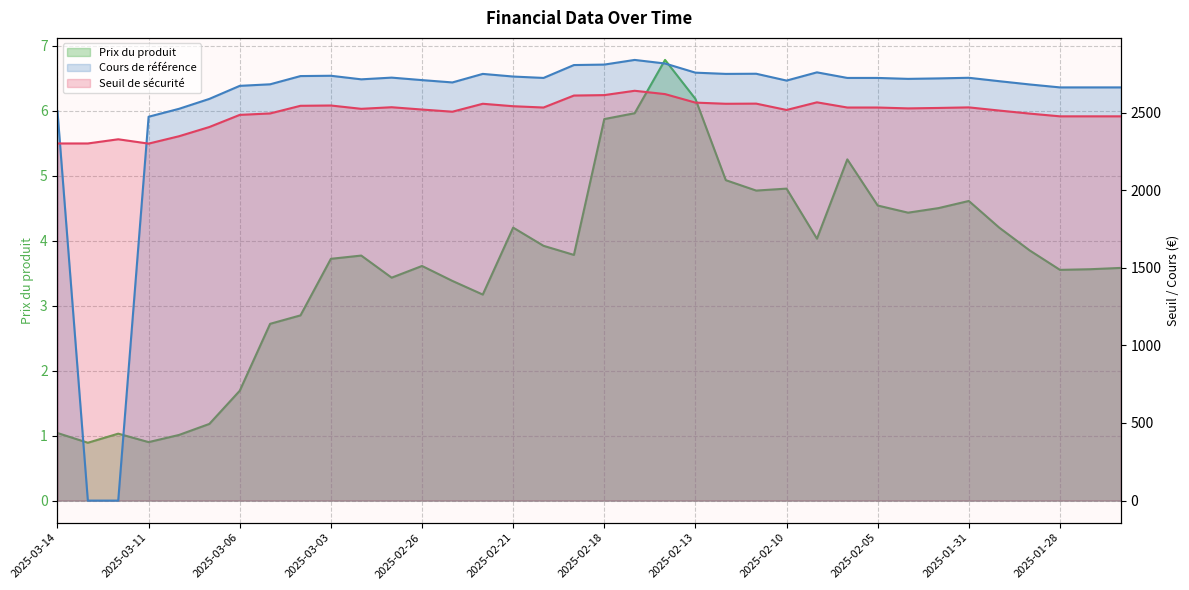

How many series are shown in this chart?

3